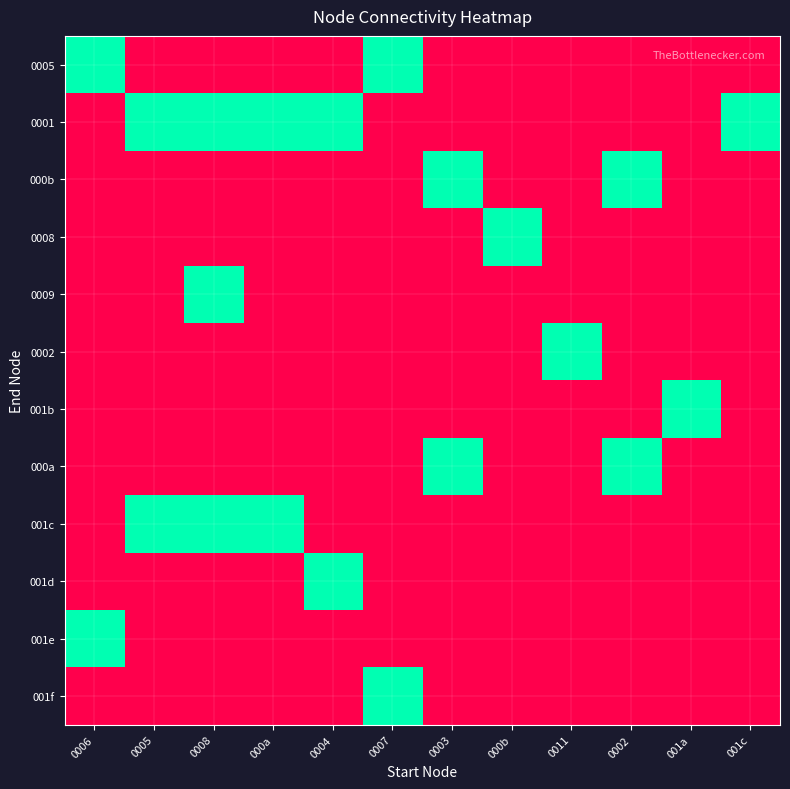

Rank the series at 0006 from highest to lowest value.

0005, 001e, 0001, 000b, 0008, 0009, 0002, 001b, 000a, 001c, 001d, 001f